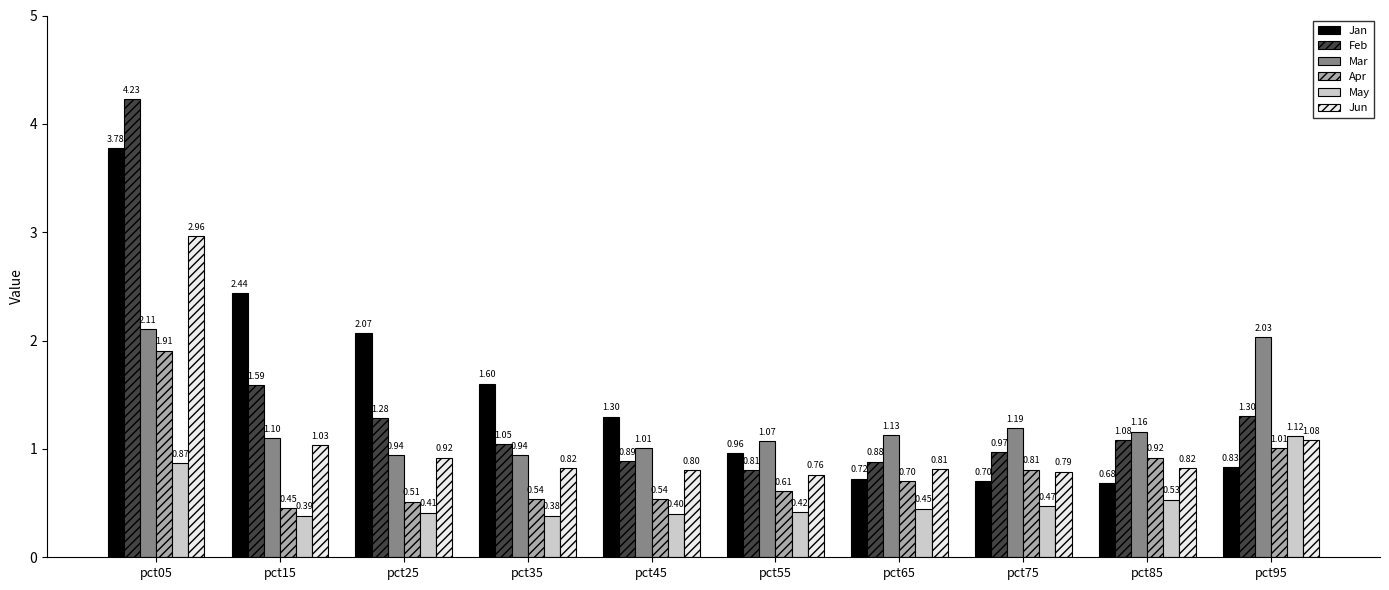

Is the value of May at pct55 greater than the value of Mar at pct05?

No